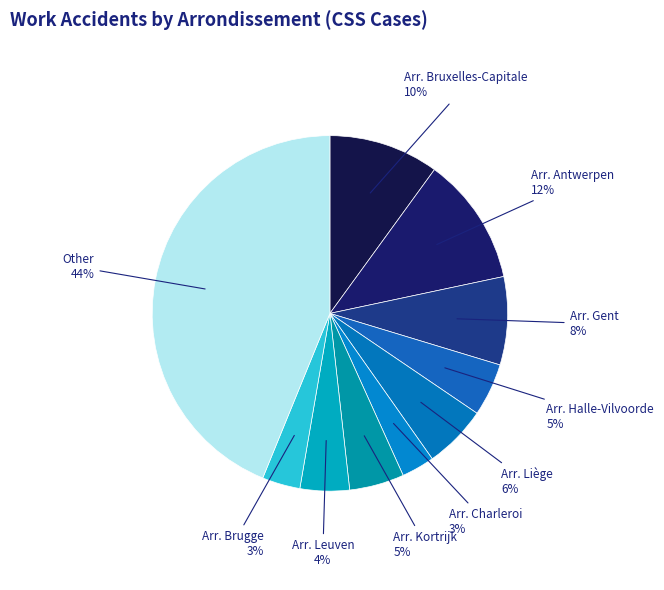

Which category has the smallest portion of the pie?

Arr. Charleroi